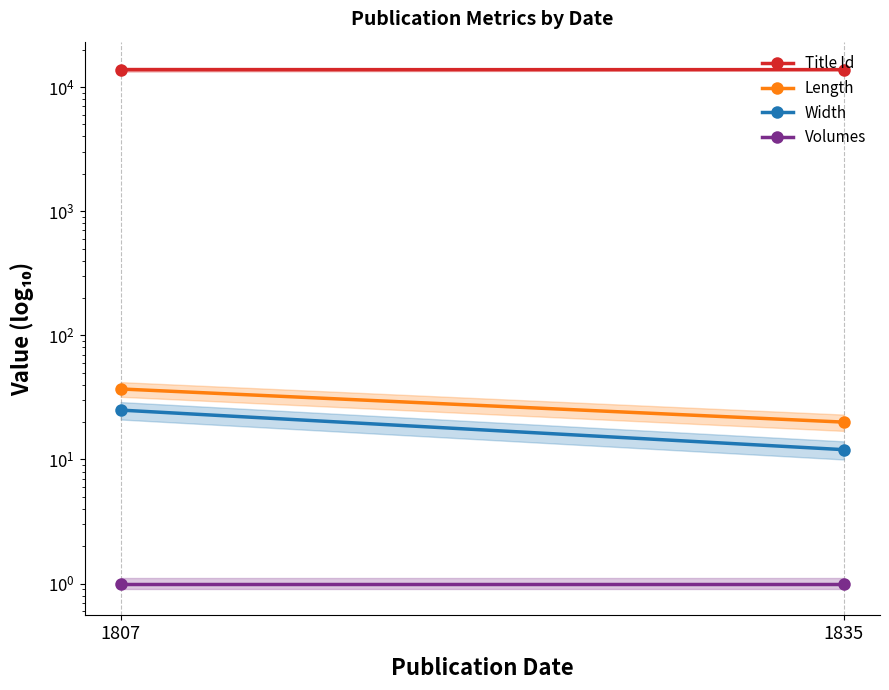

What is the maximum value shown in the chart?

13822